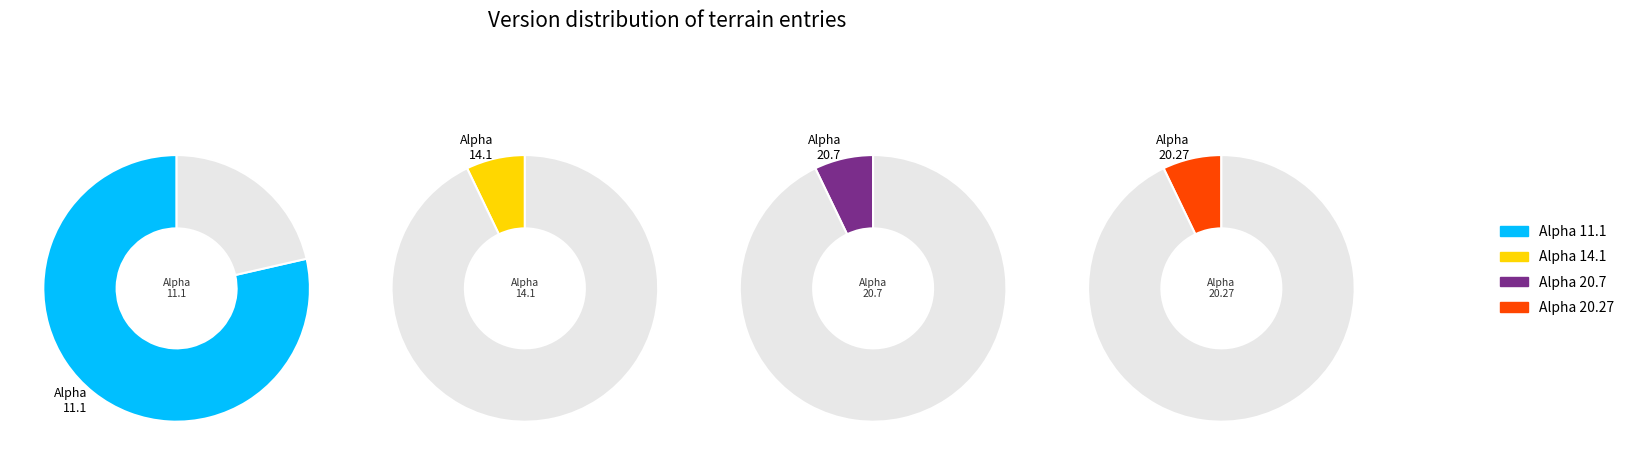

To the nearest percent, what portion does 2 represent?

7%